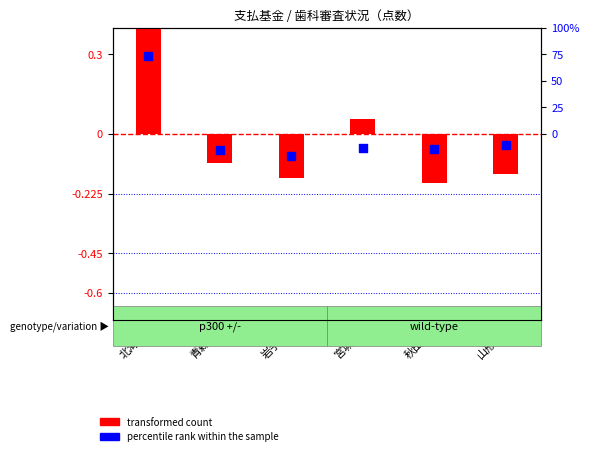

Which series reaches the maximum Y coordinate?

percentile rank within the sample